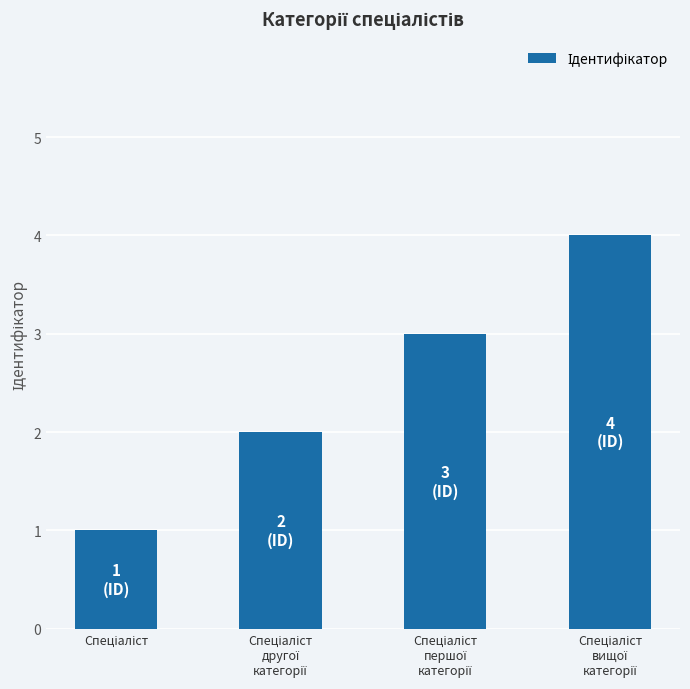

Does the chart contain any negative values?

No